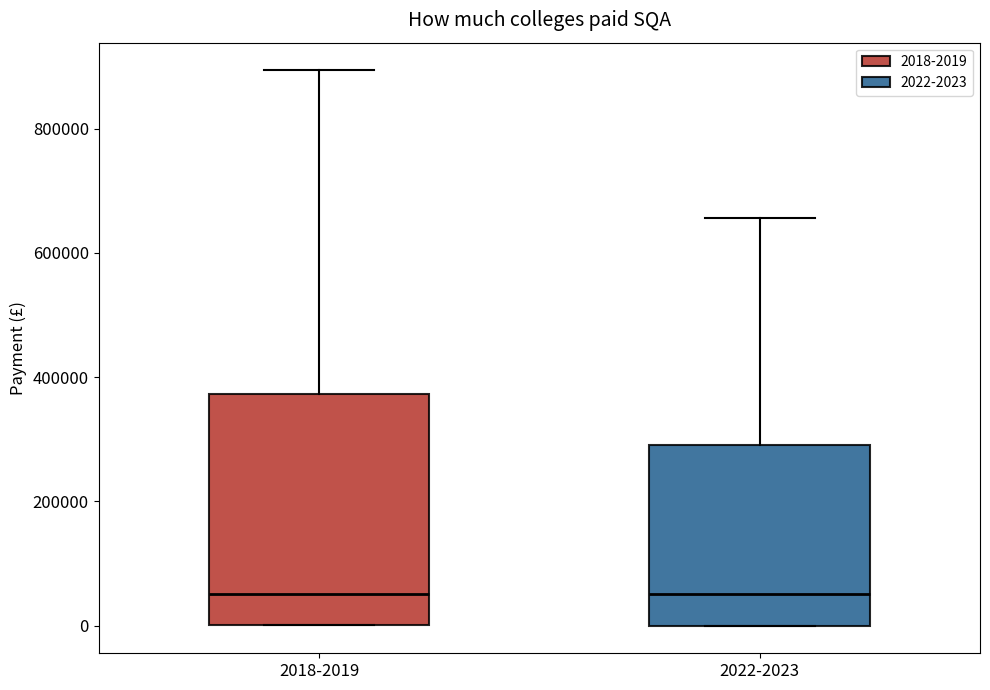

Which box is the tallest, from its lower edge to its upper edge?

2018-2019